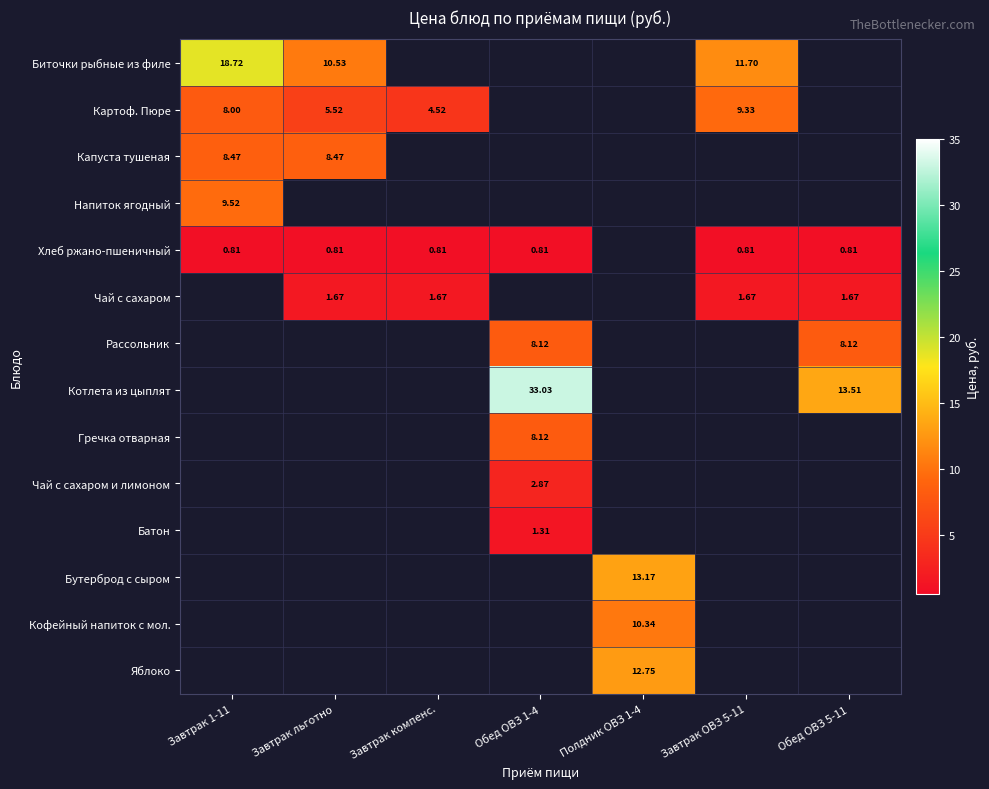

How many distinct data groups are displayed?

14